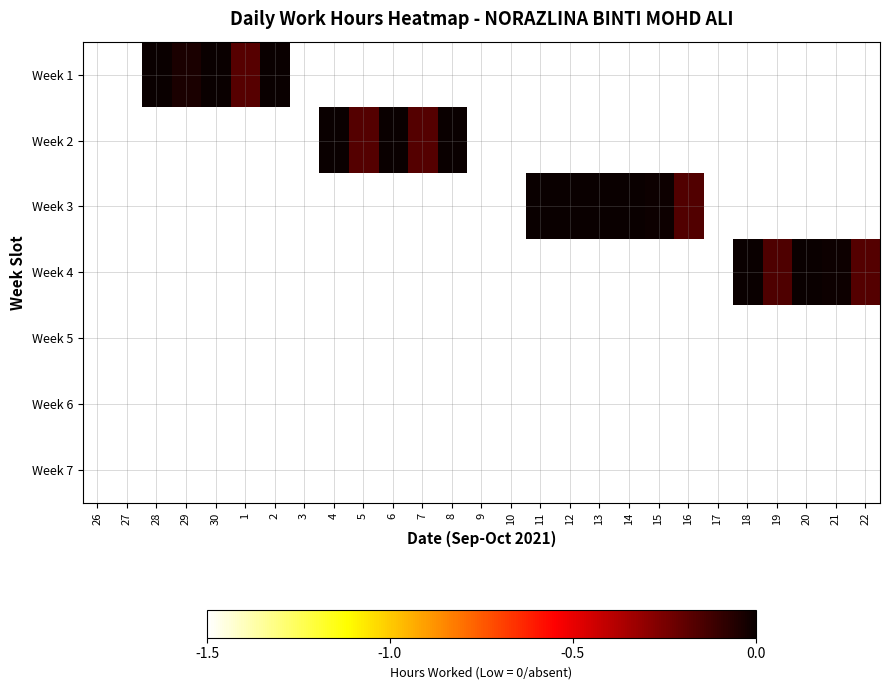

List the series in order of their peak value, highest first.

Week 1, Week 2, Week 3, Week 4, Week 5, Week 6, Week 7